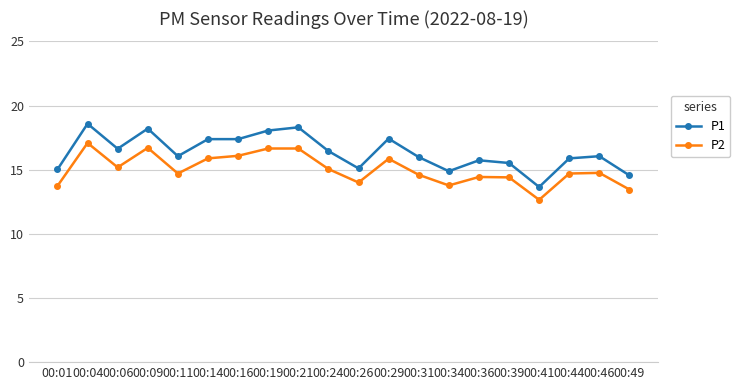

What is the sum of the P1 values at 00:11 and 00:21?

34.4